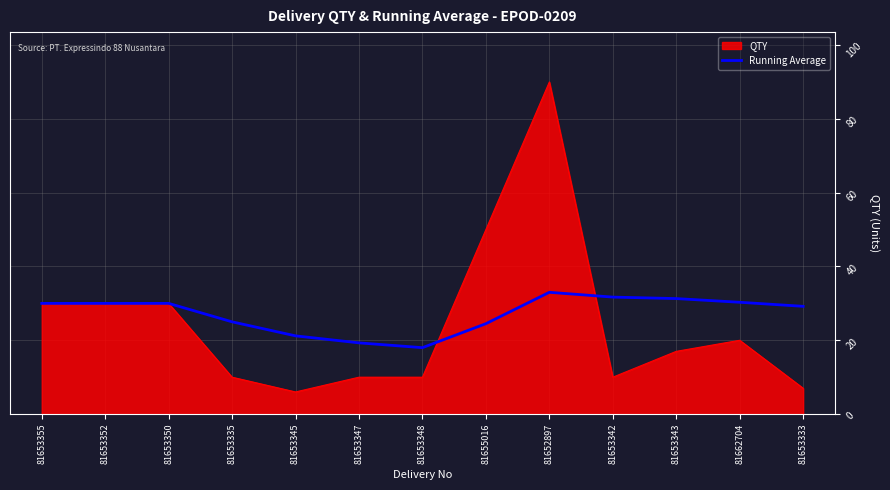

What is the spread (max minus min) of values at 81652897?

57.0